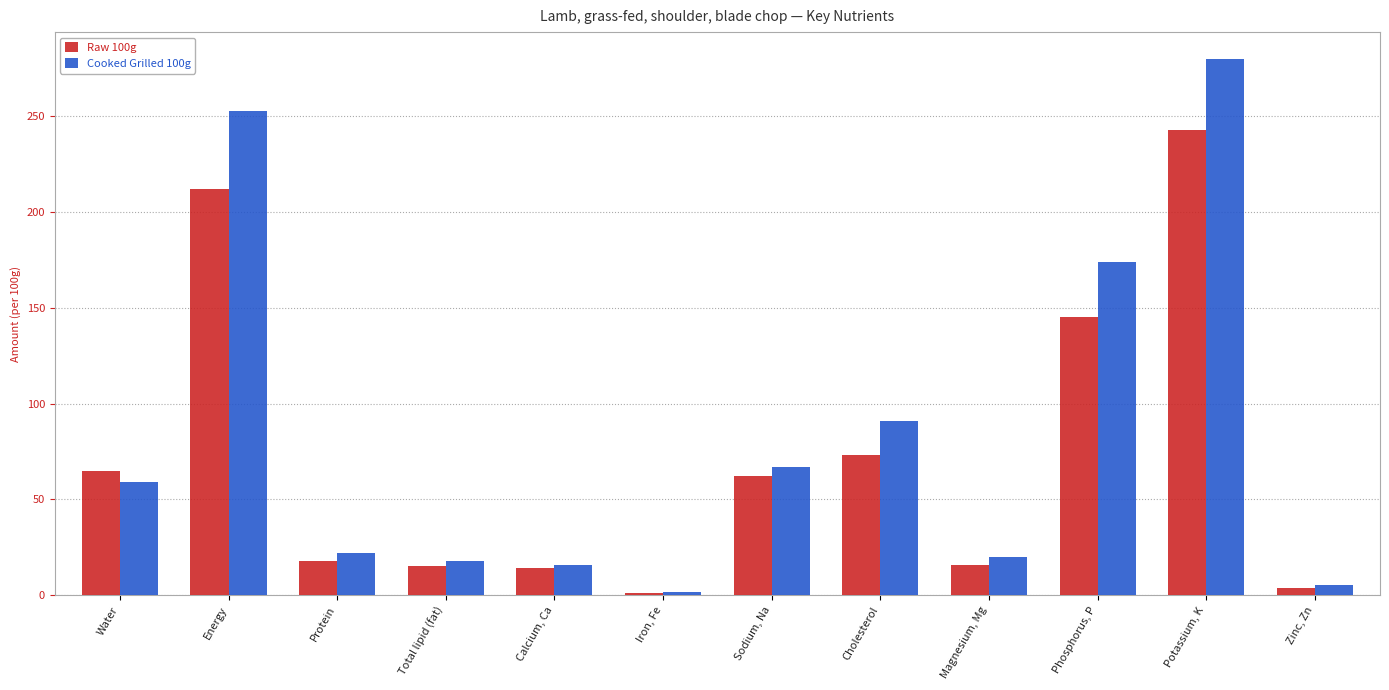

Rank the series at Energy from highest to lowest value.

Cooked Grilled 100g, Raw 100g